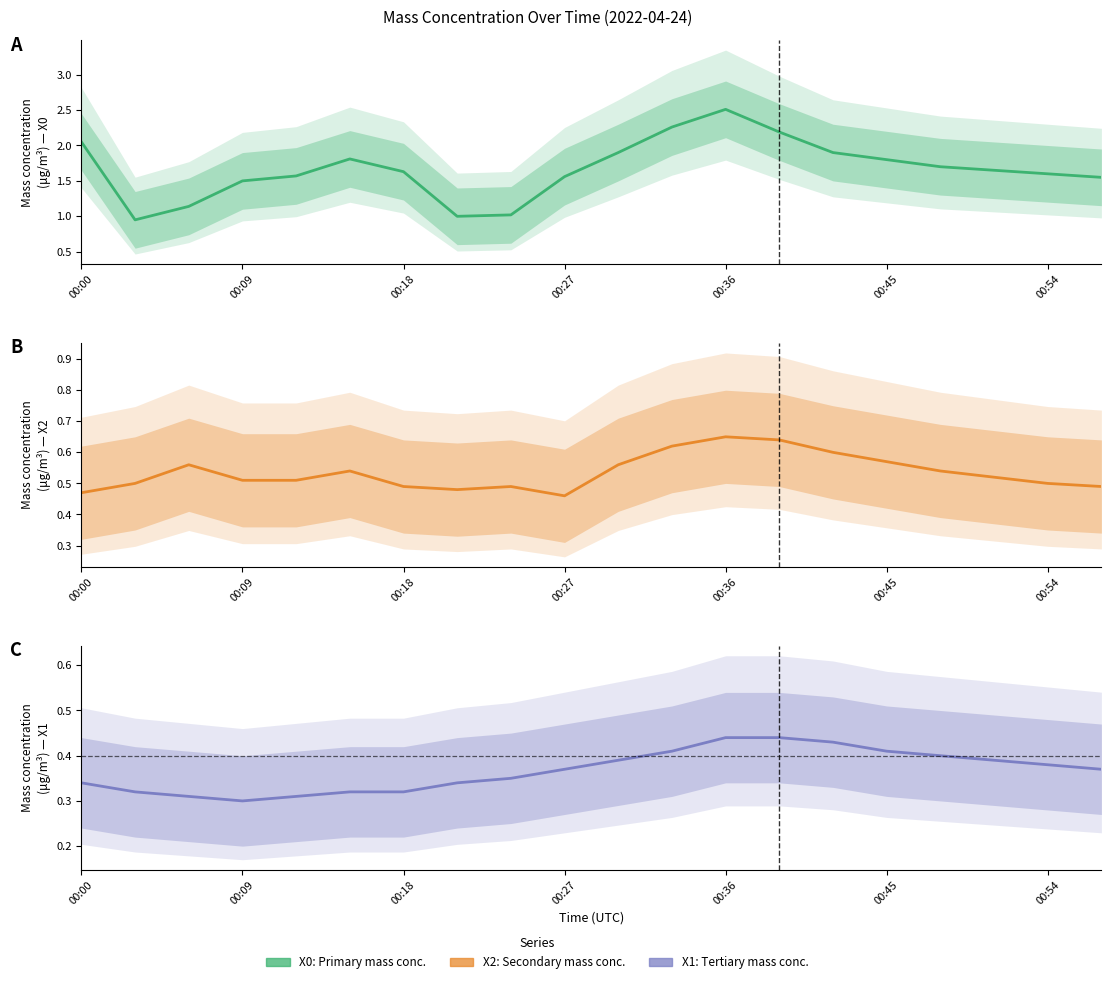

How many series are shown in this chart?

3